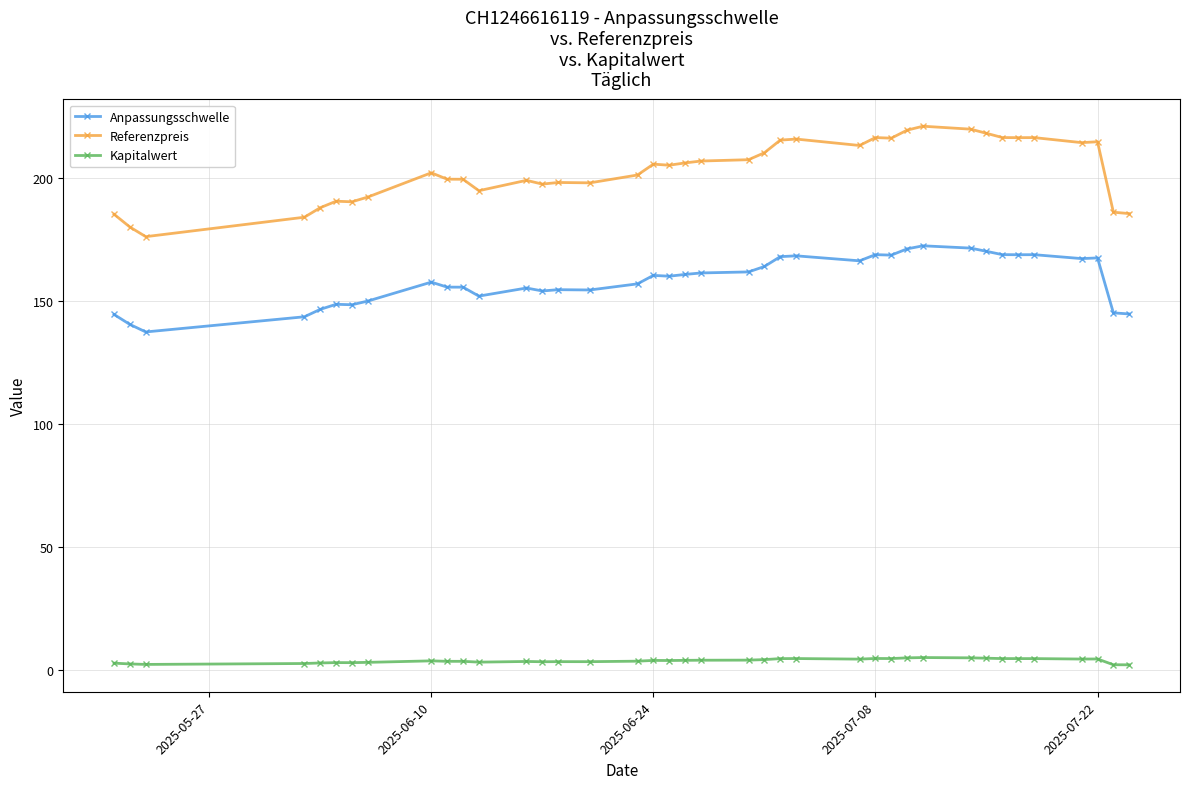

What is the value of the Anpassungsschwelle point at the 32nd from the left?

170.3